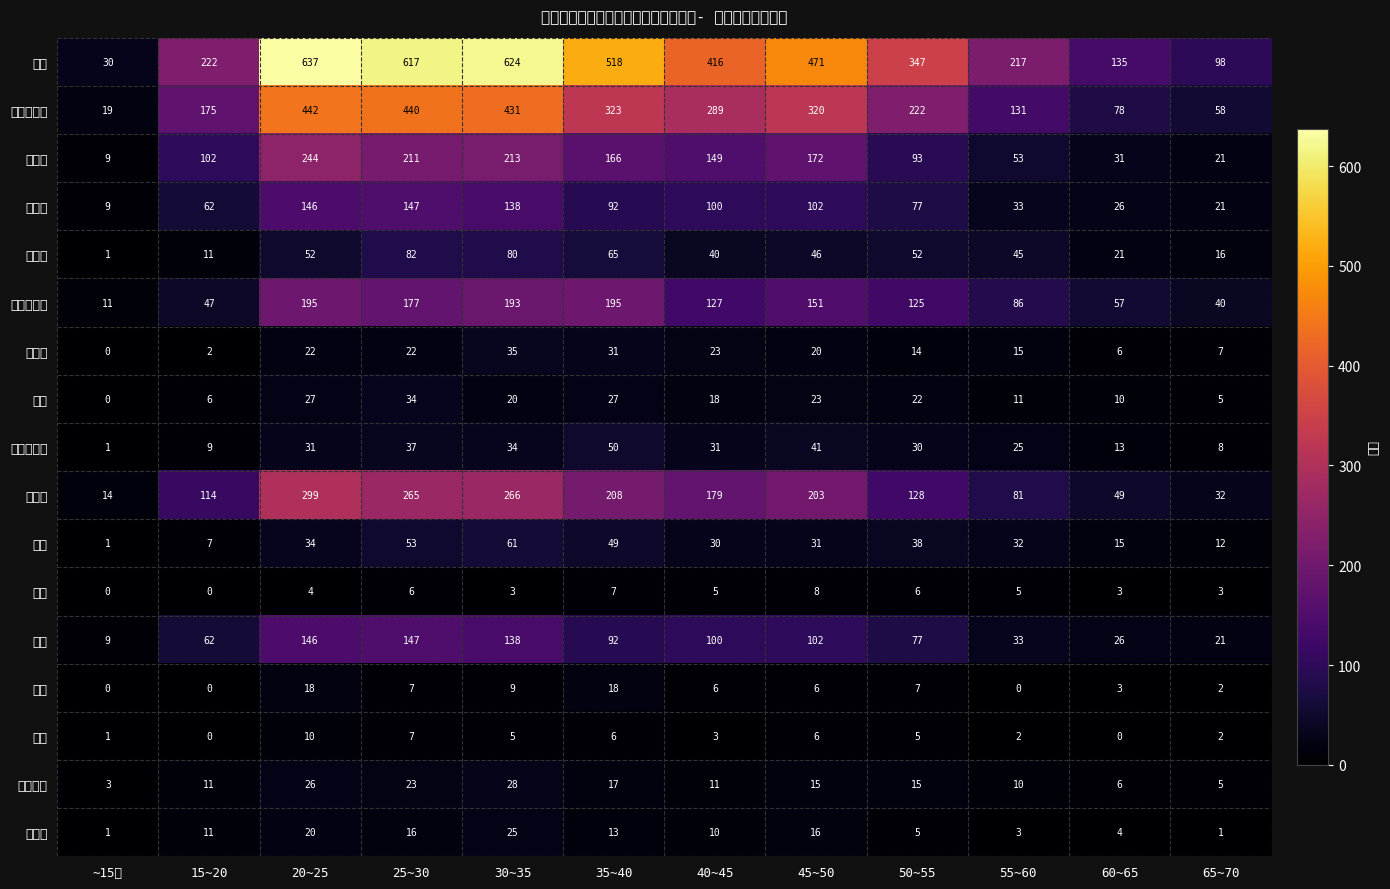

At which category does the chart reach its minimum across all series?

~15㎡